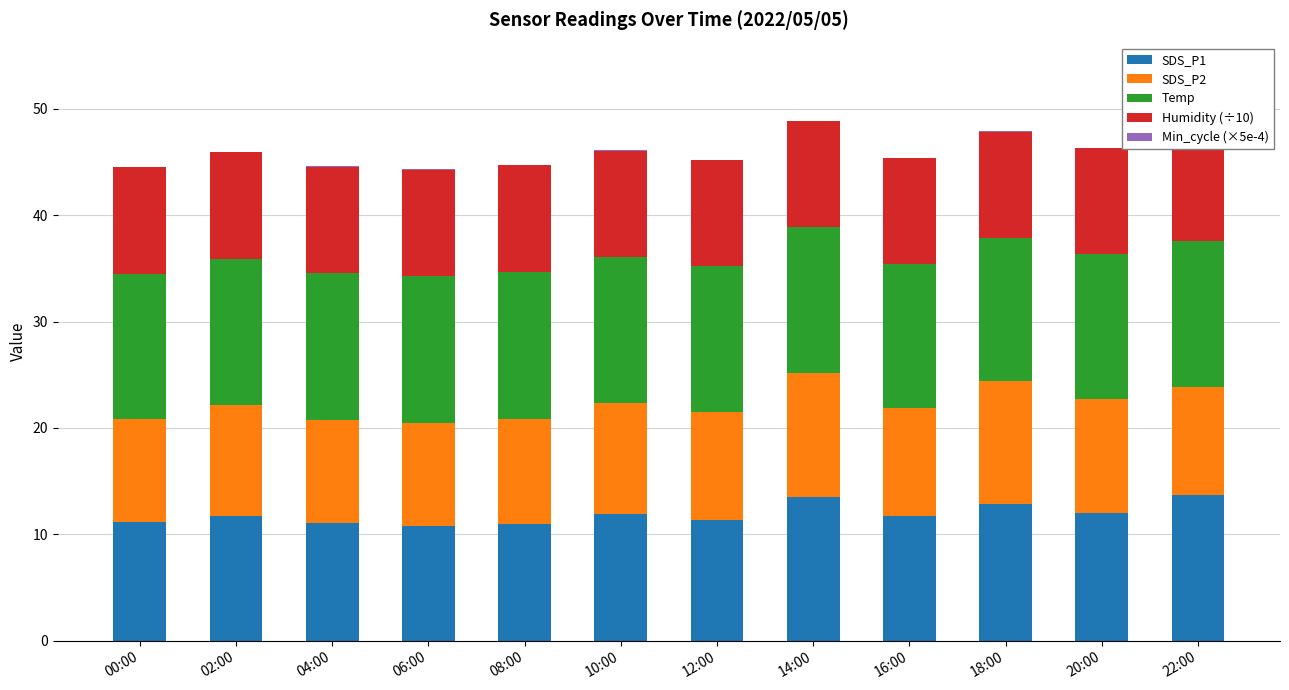

True or false: SDS_P2 has a value of 10.5 at 10:00.

True